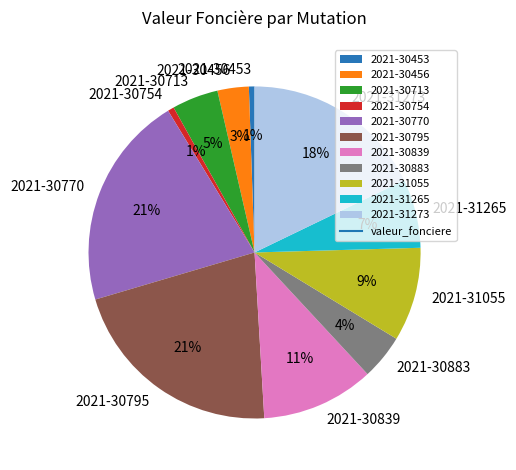

How many segments does this pie chart have?

11